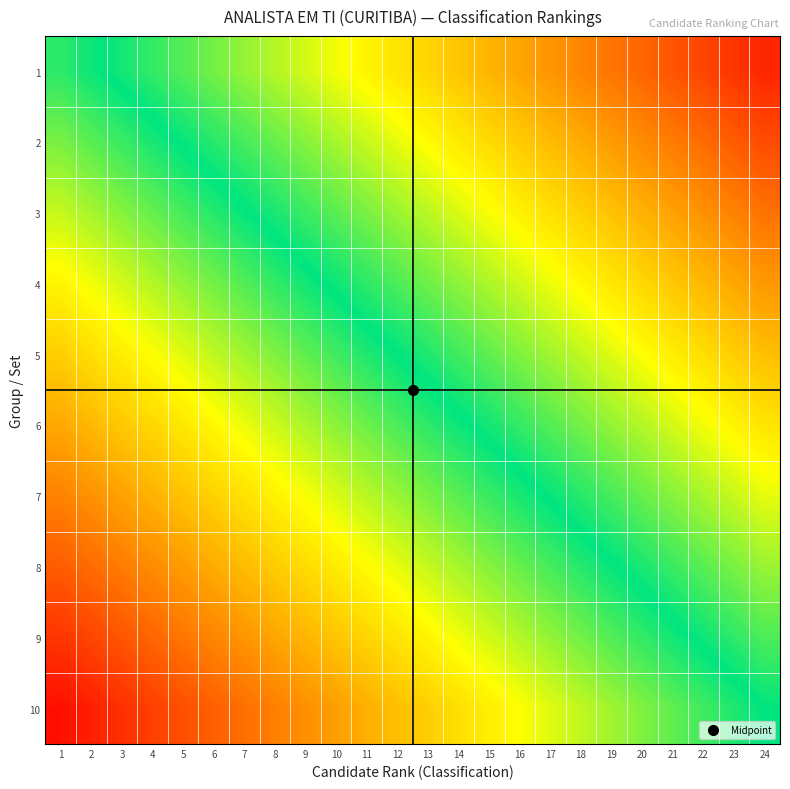

Reading right to left, what are all the values shown in this chart?

1: 24=0.9	23=0.9	22=0.8	21=0.8	20=0.7	19=0.7	18=0.7	17=0.6	16=0.6	15=0.5	14=0.5	13=0.4	12=0.4	11=0.4	10=0.3	9=0.3	8=0.2	7=0.2	6=0.1	5=0.1	4=0.1	3=0.0	2=-0.0	1=-0.1
2: 24=0.8	23=0.8	22=0.7	21=0.7	20=0.6	19=0.6	18=0.5	17=0.5	16=0.5	15=0.4	14=0.4	13=0.3	12=0.3	11=0.3	10=0.2	9=0.2	8=0.1	7=0.1	6=0.1	5=0.0	4=-0.0	3=-0.1	2=-0.1	1=-0.2
3: 24=0.7	23=0.7	22=0.6	21=0.6	20=0.5	19=0.5	18=0.5	17=0.4	16=0.4	15=0.3	14=0.3	13=0.2	12=0.2	11=0.2	10=0.1	9=0.1	8=0.0	7=-0.0	6=-0.0	5=-0.1	4=-0.1	3=-0.2	2=-0.2	1=-0.3
4: 24=0.6	23=0.6	22=0.5	21=0.5	20=0.4	19=0.4	18=0.4	17=0.3	16=0.3	15=0.2	14=0.2	13=0.1	12=0.1	11=0.1	10=0.0	9=-0.0	8=-0.1	7=-0.1	6=-0.1	5=-0.2	4=-0.2	3=-0.3	2=-0.3	1=-0.4
5: 24=0.5	23=0.5	22=0.4	21=0.4	20=0.3	19=0.3	18=0.2	17=0.2	16=0.2	15=0.1	14=0.1	13=0.0	12=0.0	11=-0.0	10=-0.1	9=-0.1	8=-0.2	7=-0.2	6=-0.2	5=-0.3	4=-0.3	3=-0.4	2=-0.4	1=-0.5
6: 24=0.4	23=0.4	22=0.3	21=0.3	20=0.2	19=0.2	18=0.2	17=0.1	16=0.1	15=0.0	14=-0.0	13=-0.1	12=-0.1	11=-0.1	10=-0.2	9=-0.2	8=-0.3	7=-0.3	6=-0.3	5=-0.4	4=-0.4	3=-0.5	2=-0.5	1=-0.6
7: 24=0.3	23=0.3	22=0.2	21=0.2	20=0.1	19=0.1	18=0.0	17=0.0	16=-0.0	15=-0.1	14=-0.1	13=-0.2	12=-0.2	11=-0.2	10=-0.3	9=-0.3	8=-0.4	7=-0.4	6=-0.5	5=-0.5	4=-0.5	3=-0.6	2=-0.6	1=-0.7
8: 24=0.2	23=0.2	22=0.1	21=0.1	20=0.0	19=-0.0	18=-0.0	17=-0.1	16=-0.1	15=-0.2	14=-0.2	13=-0.3	12=-0.3	11=-0.3	10=-0.4	9=-0.4	8=-0.5	7=-0.5	6=-0.5	5=-0.6	4=-0.6	3=-0.7	2=-0.7	1=-0.8
9: 24=0.1	23=0.1	22=0.0	21=-0.0	20=-0.1	19=-0.1	18=-0.1	17=-0.2	16=-0.2	15=-0.3	14=-0.3	13=-0.4	12=-0.4	11=-0.4	10=-0.5	9=-0.5	8=-0.6	7=-0.6	6=-0.6	5=-0.7	4=-0.7	3=-0.8	2=-0.8	1=-0.9
10: 24=0.0	23=-0.0	22=-0.1	21=-0.1	20=-0.2	19=-0.2	18=-0.2	17=-0.3	16=-0.3	15=-0.4	14=-0.4	13=-0.5	12=-0.5	11=-0.5	10=-0.6	9=-0.6	8=-0.7	7=-0.7	6=-0.8	5=-0.8	4=-0.8	3=-0.9	2=-0.9	1=-1.0